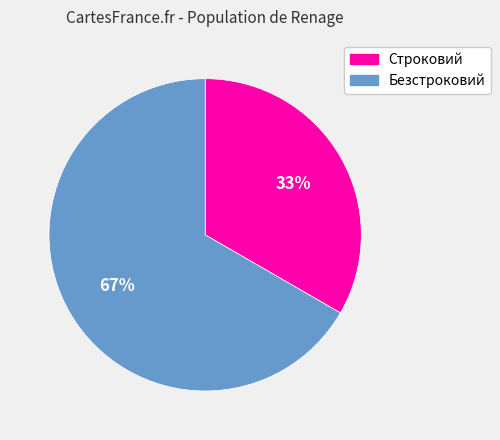

Which category has the biggest portion of the pie?

Безстроковий